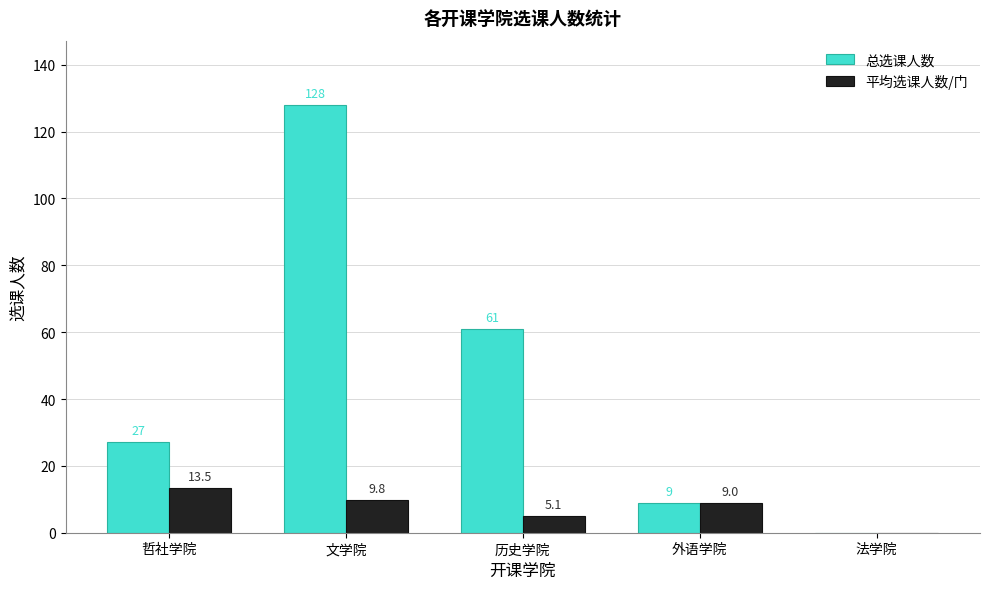

Where does the 平均选课人数/门 series first go above 9?

哲社学院